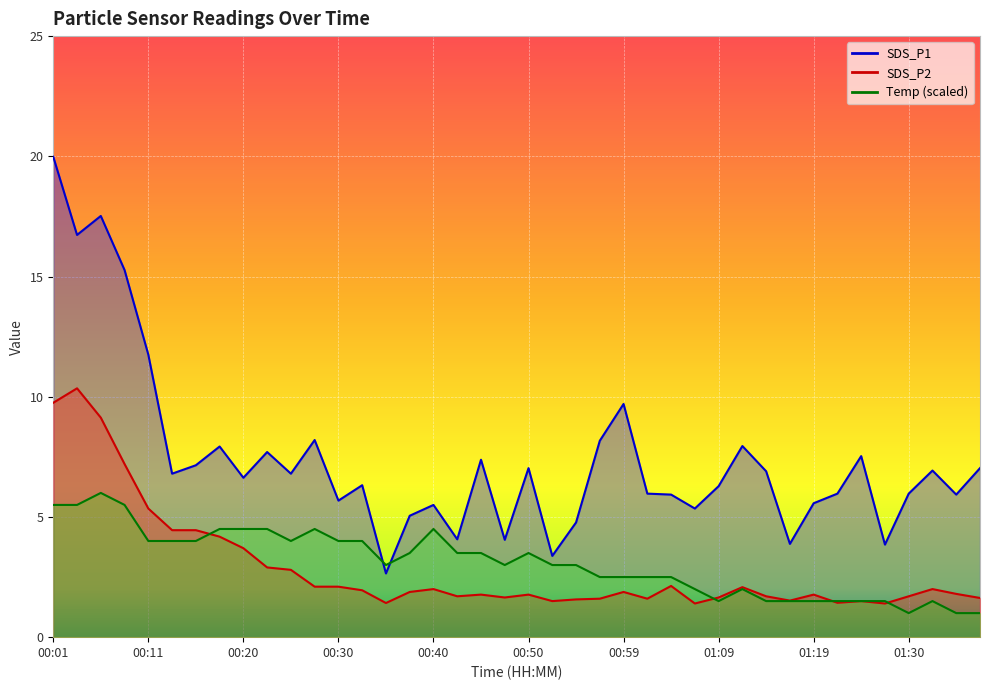

How many data points in Temp are less than 3?

17